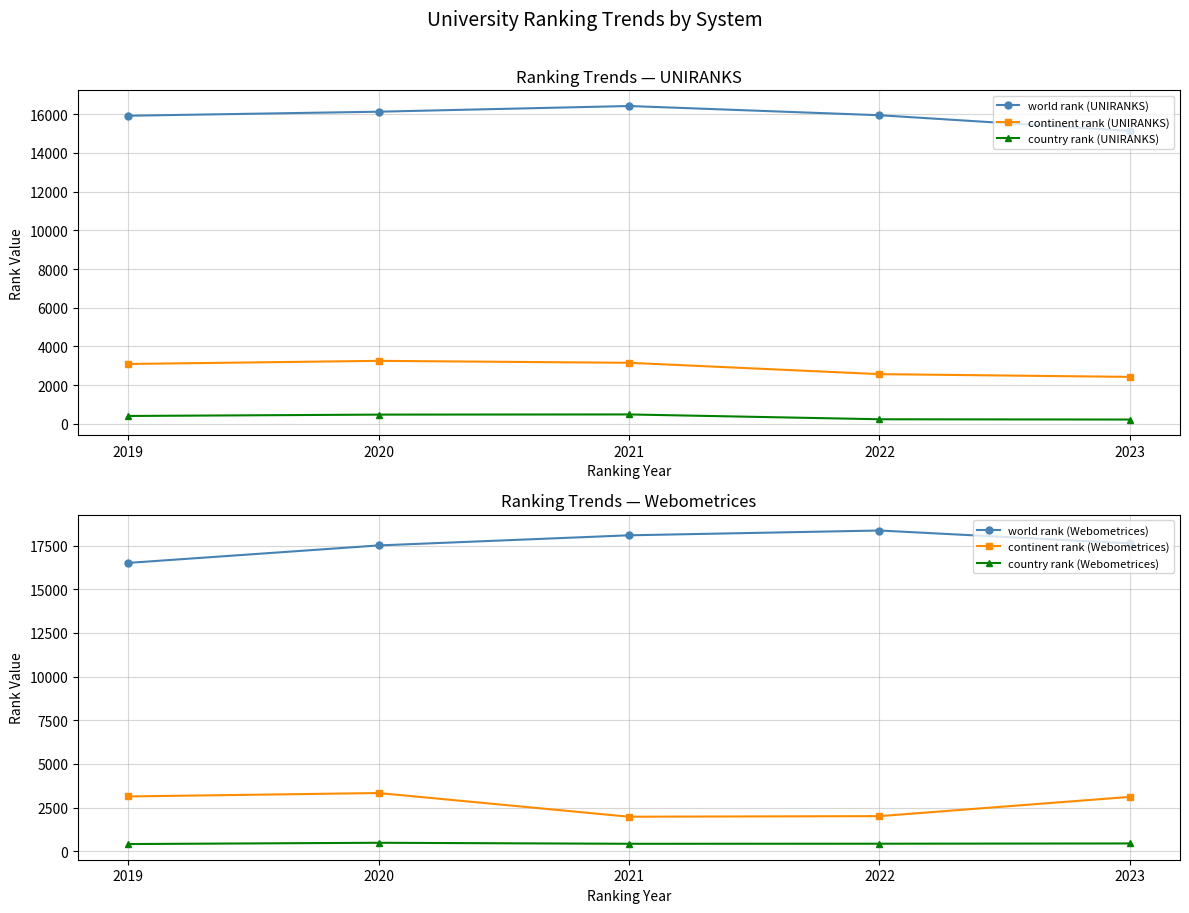

What is the average value of the country rank (Webometrices) series?

436